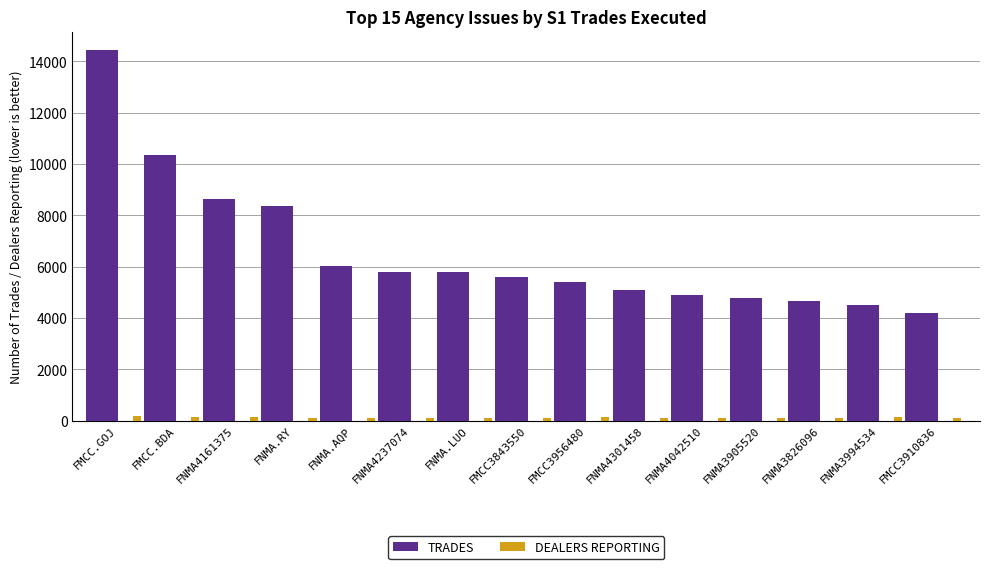

Where does the TRADES series first go above 5590?

FMCC.GOJ